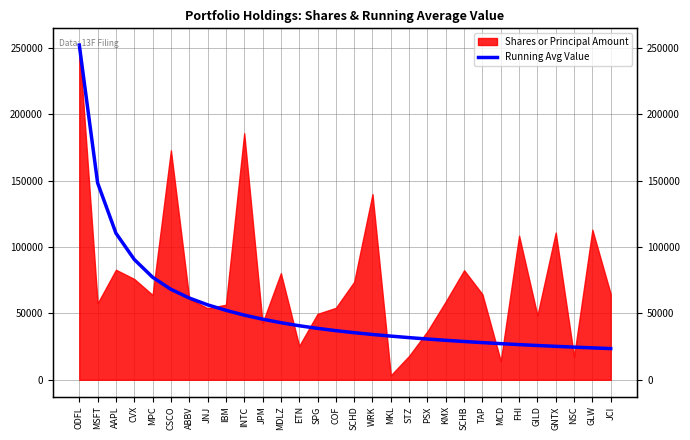

What is the difference between the maximum and minimum values?

228440.9